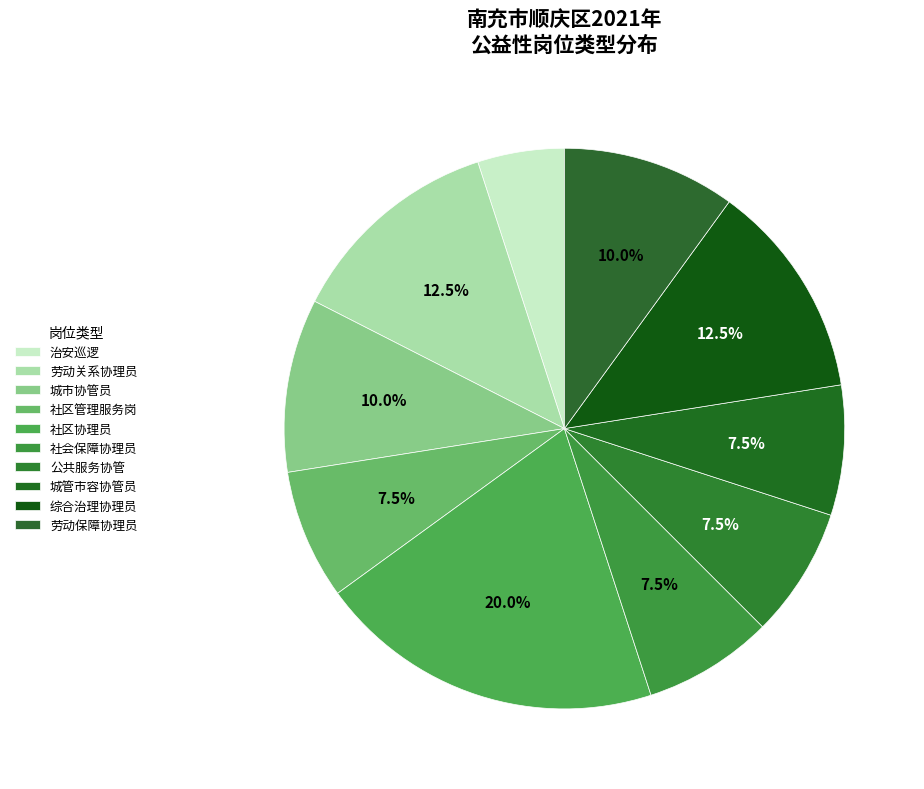

Is it true that 社会保障协理员 is 8% of the pie?

True